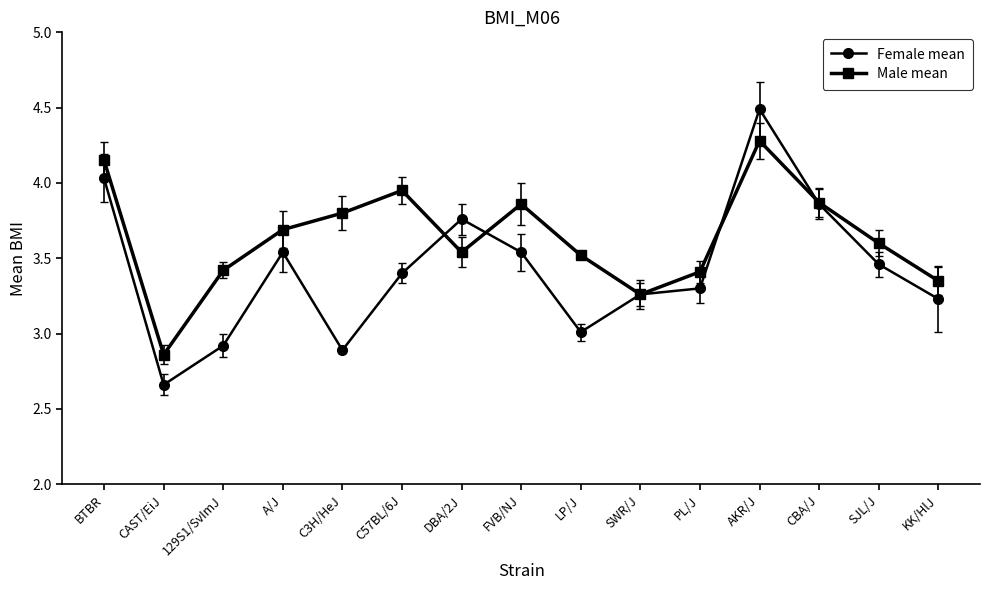

At which category is the sum across all series the highest?

AKR/J